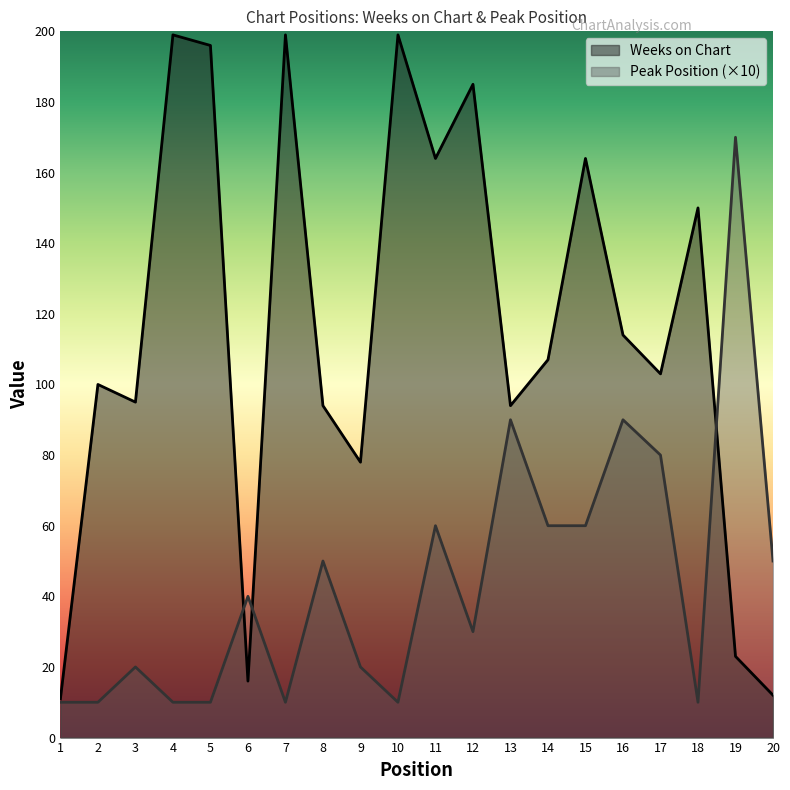

Reading right to left, extract all data points from this chart.

Weeks on Chart: 20=12	19=23	18=150	17=103	16=114	15=164	14=107	13=94	12=185	11=164	10=199	9=78	8=94	7=199	6=16	5=196	4=199	3=95	2=100	1=11
Peak Position: 20=50	19=170	18=10	17=80	16=90	15=60	14=60	13=90	12=30	11=60	10=10	9=20	8=50	7=10	6=40	5=10	4=10	3=20	2=10	1=10